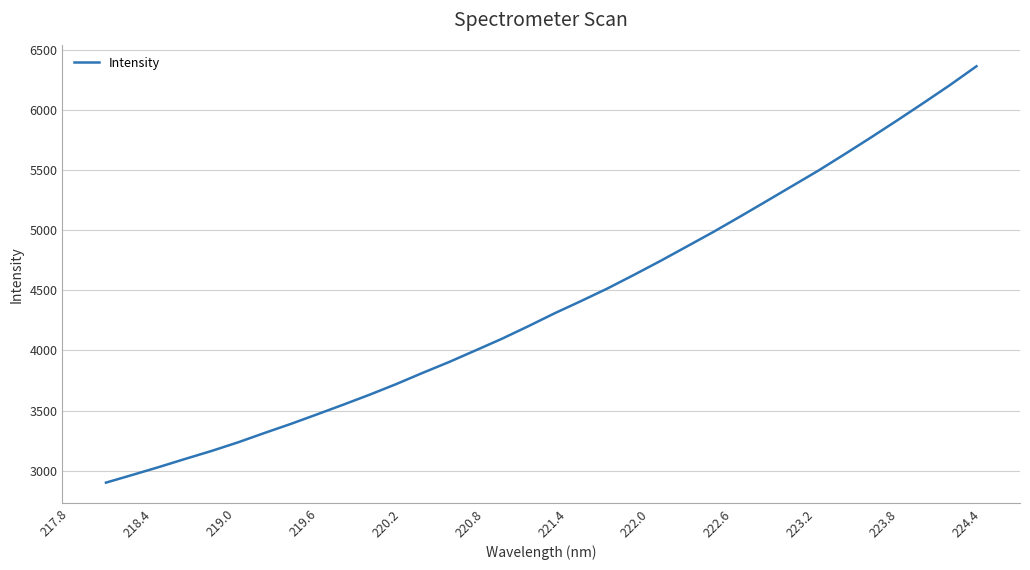

What is the smallest value displayed?

2901.6